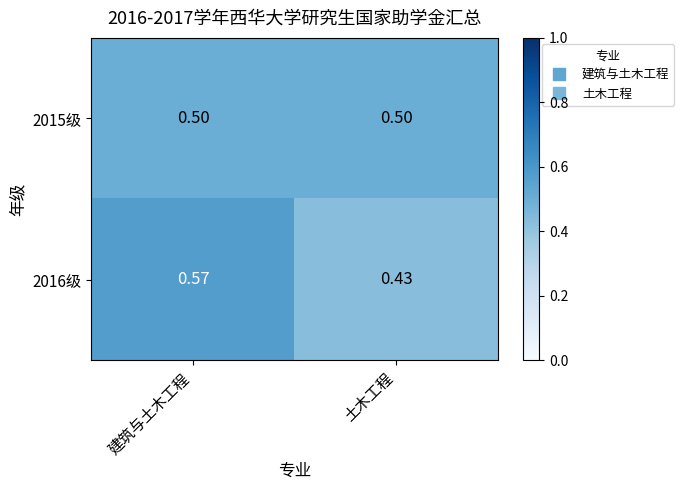

Which series has the widest spread of values?

2016级